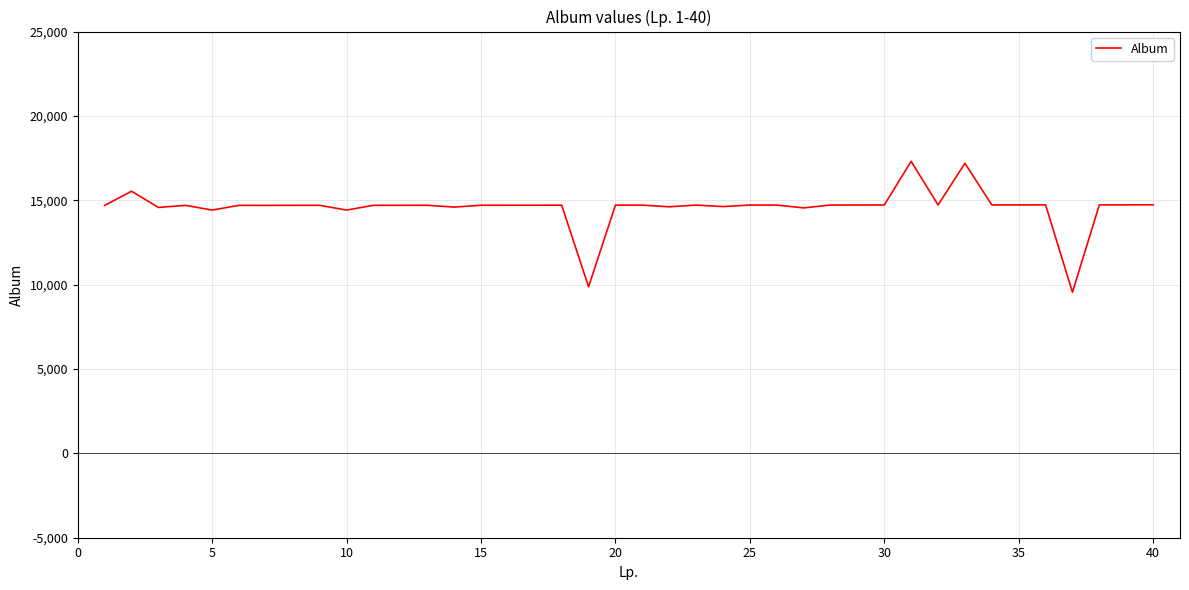

What is the smallest value displayed?

9551